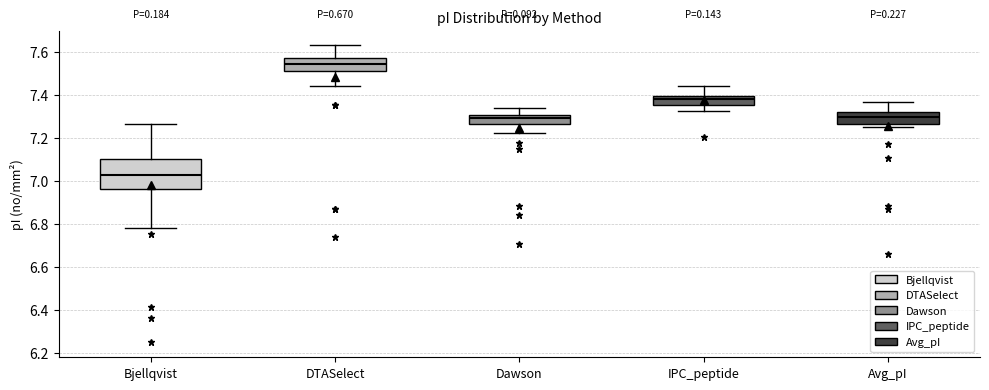

Which box has the highest median line?

DTASelect